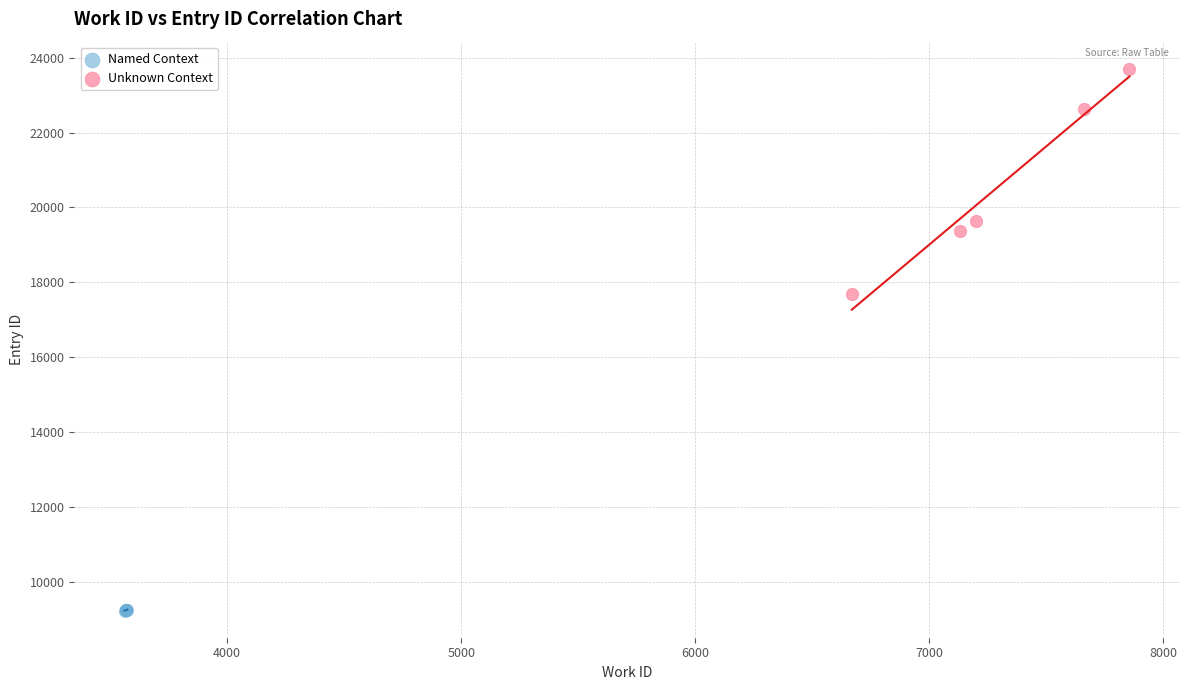

Which series contains the highest Y value?

Unknown Context